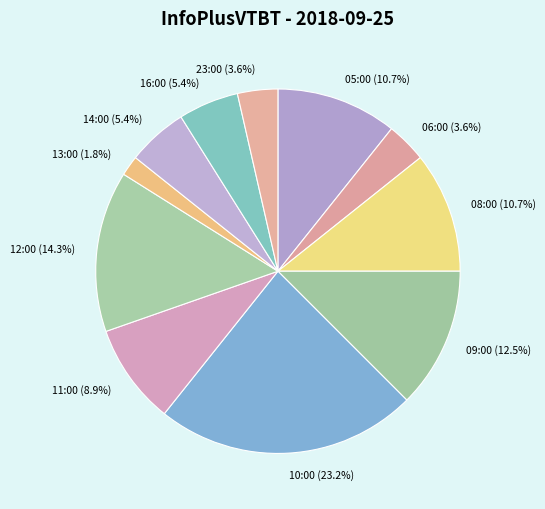

To the nearest percent, what is the combined percentage of 23:00 and 16:00?

9%